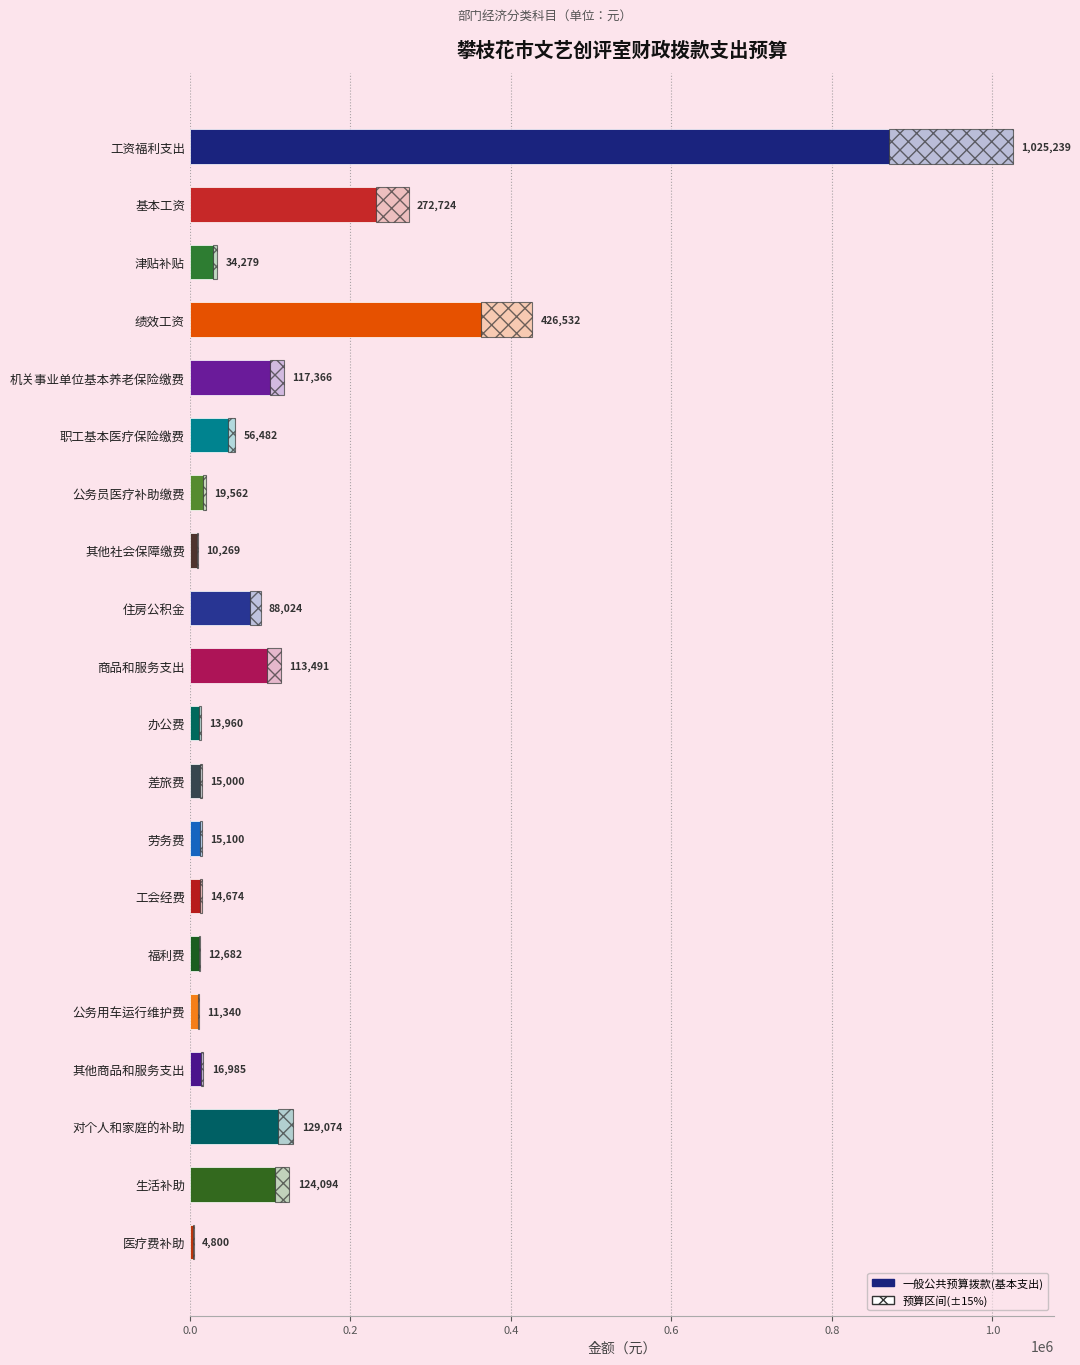

How many data points in 预算区间 are above 5141?

10